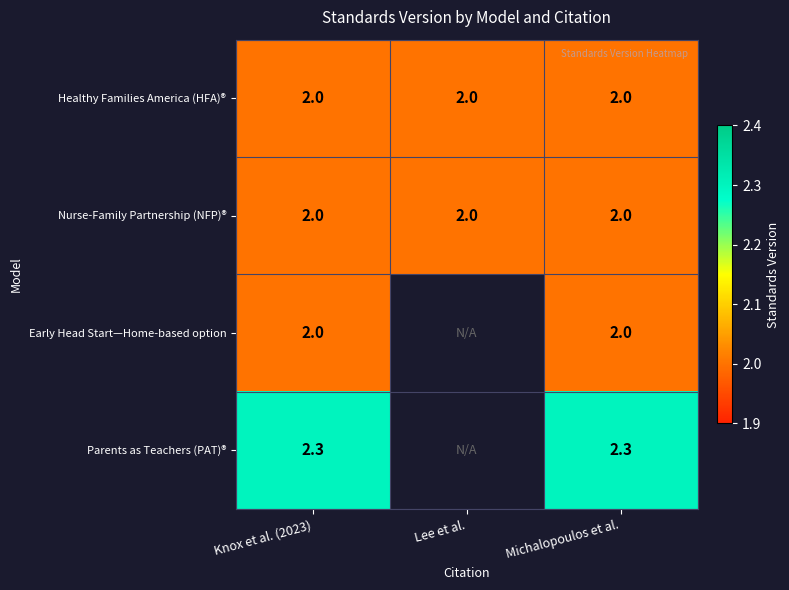

At how many categories does at least one series exceed 2?

2